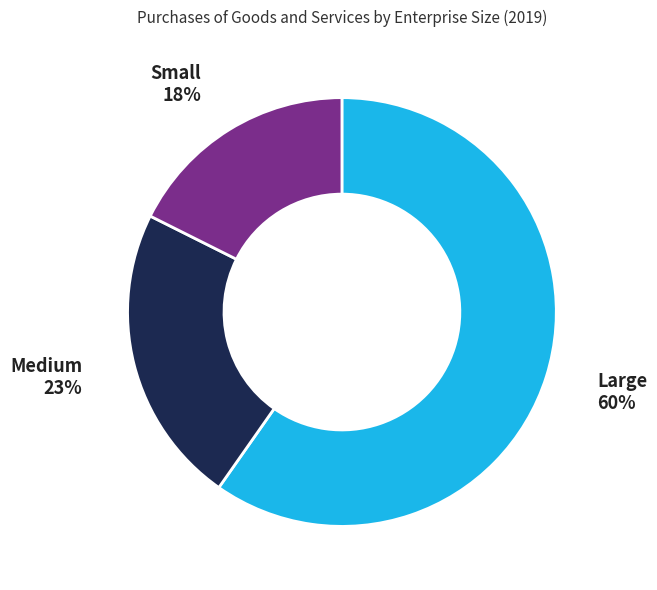

How many slices are in this pie chart?

3